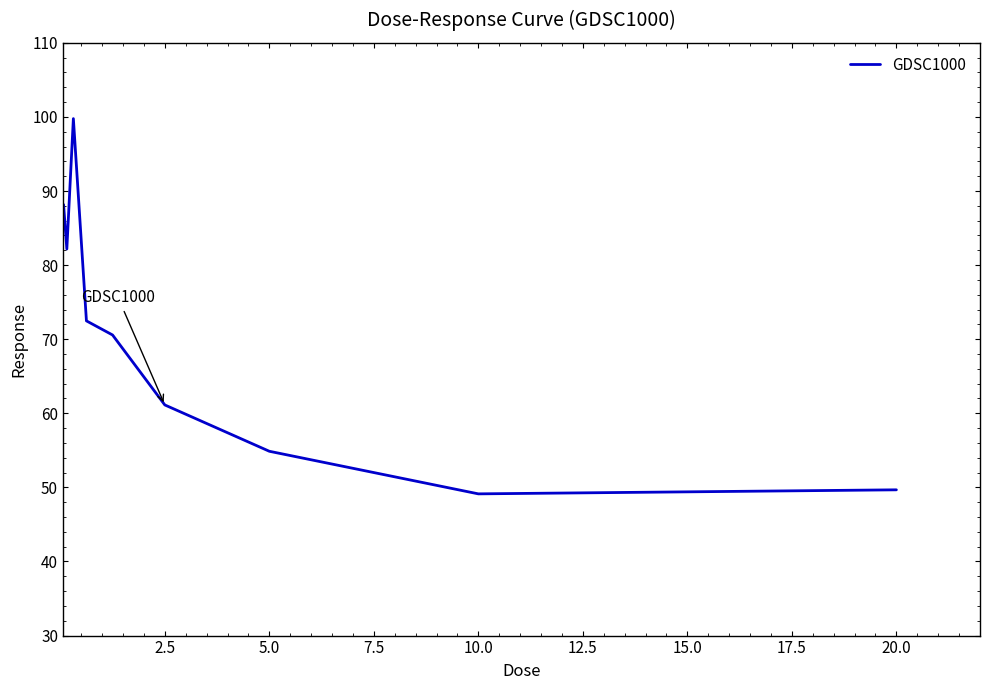

What is the smallest value displayed?

49.1